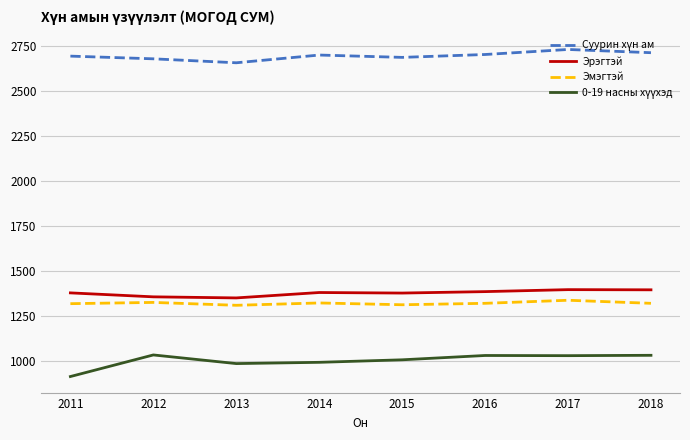

What is the difference between the maximum and minimum values in the Эрэгтэй series?

46